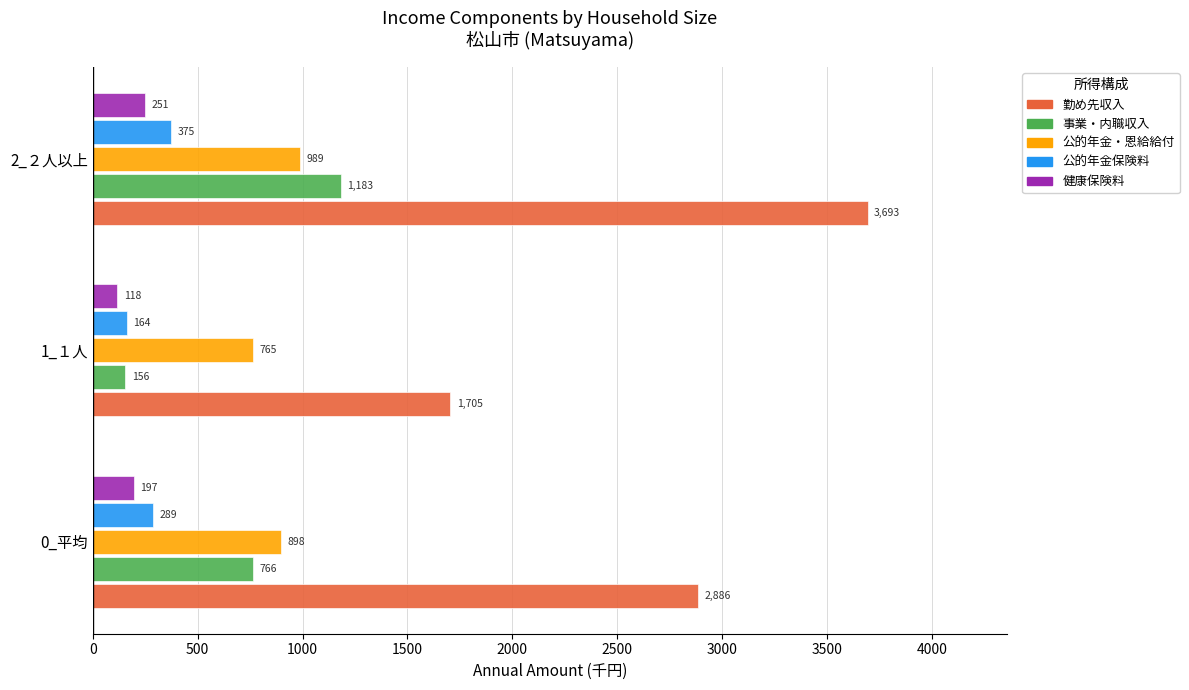

Which label corresponds to the largest value in the chart?

2_２人以上